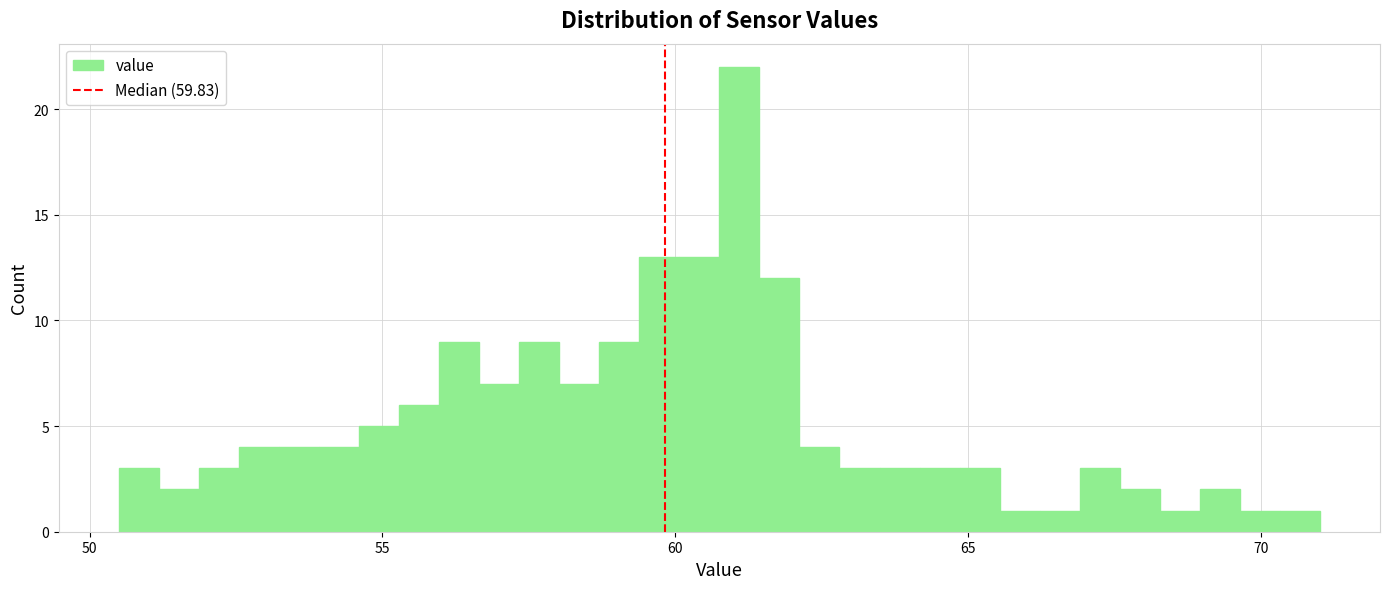

Read against the x-axis, roughly where is the centre of the tallest bar?

61.0